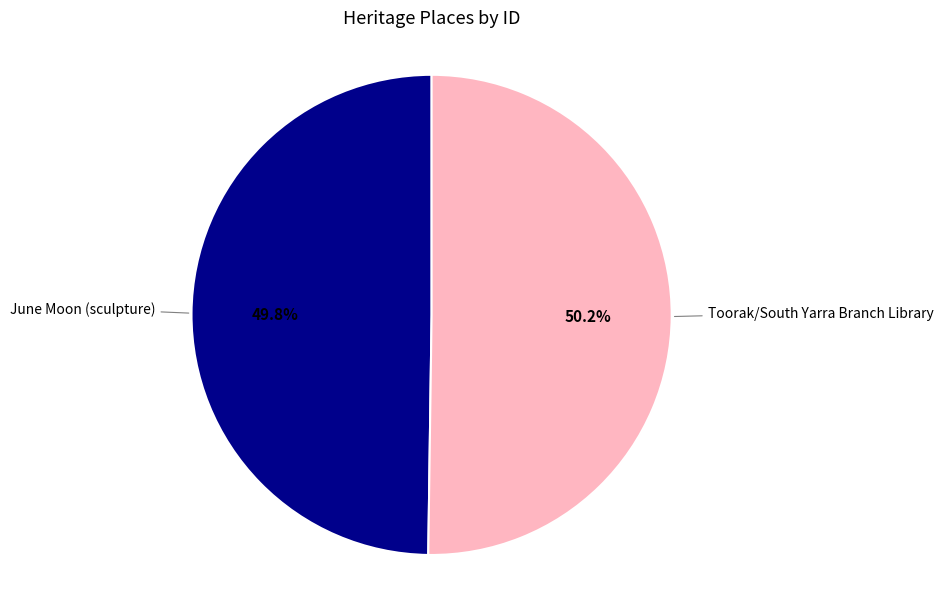

What is the ratio of the value at Toorak/South Yarra Branch Library to the value at June Moon (sculpture)?

1.0